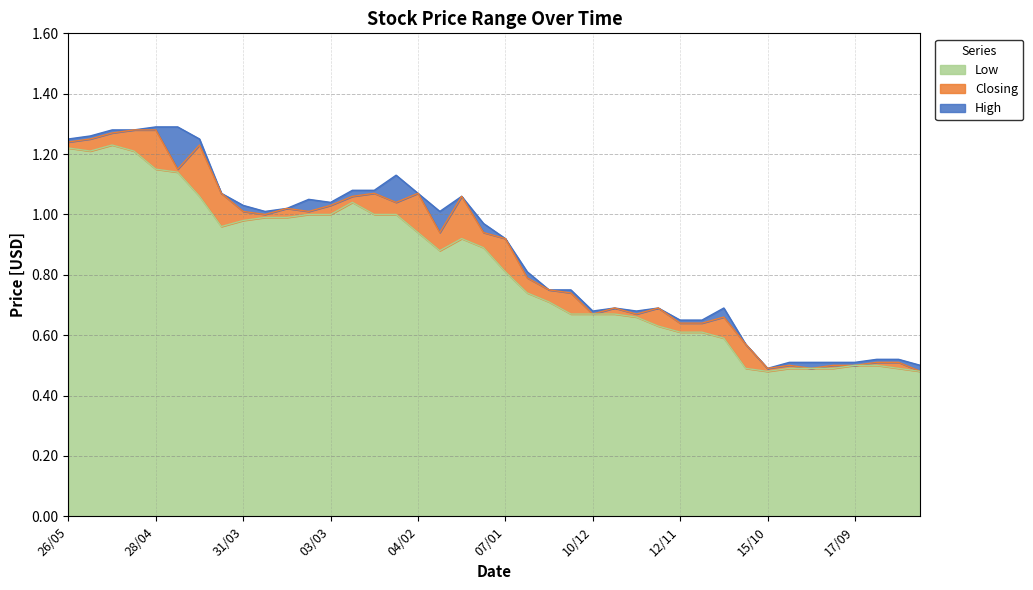

What is the spread (max minus min) of values at 29/10?

0.1